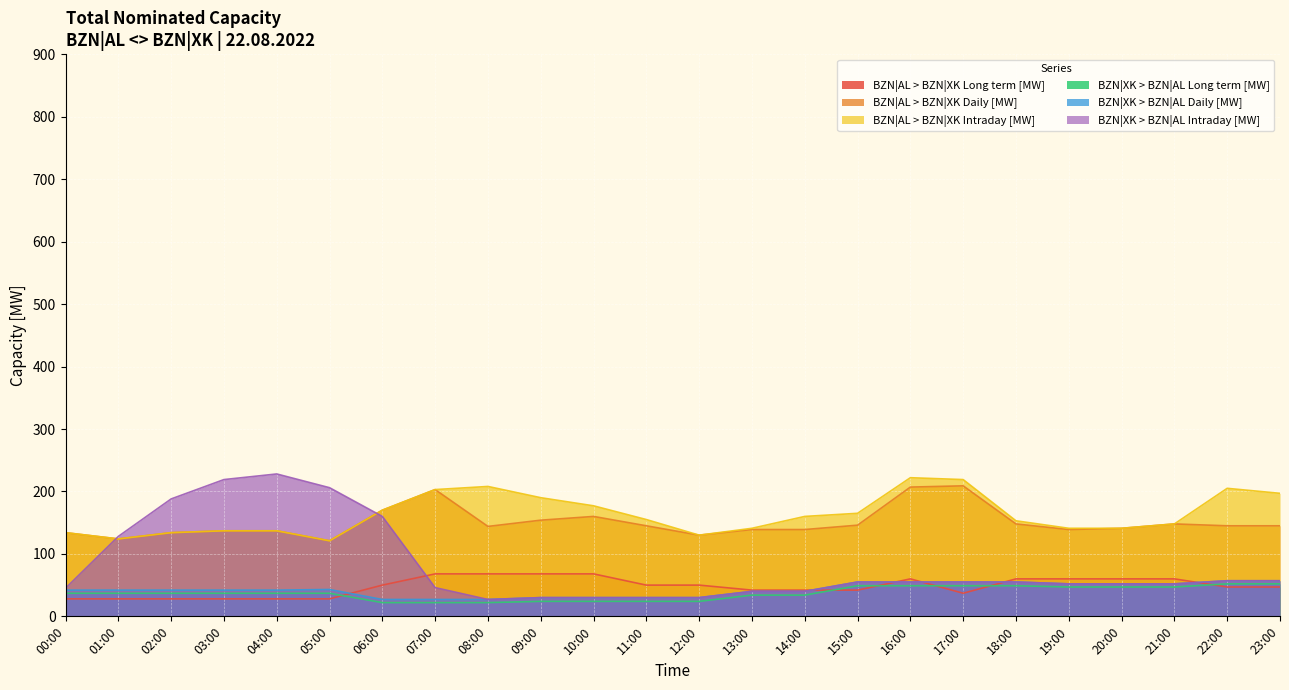

What is the value of the BZN|AL > BZN|XK Long term [MW] point at the 4th from the left?

28